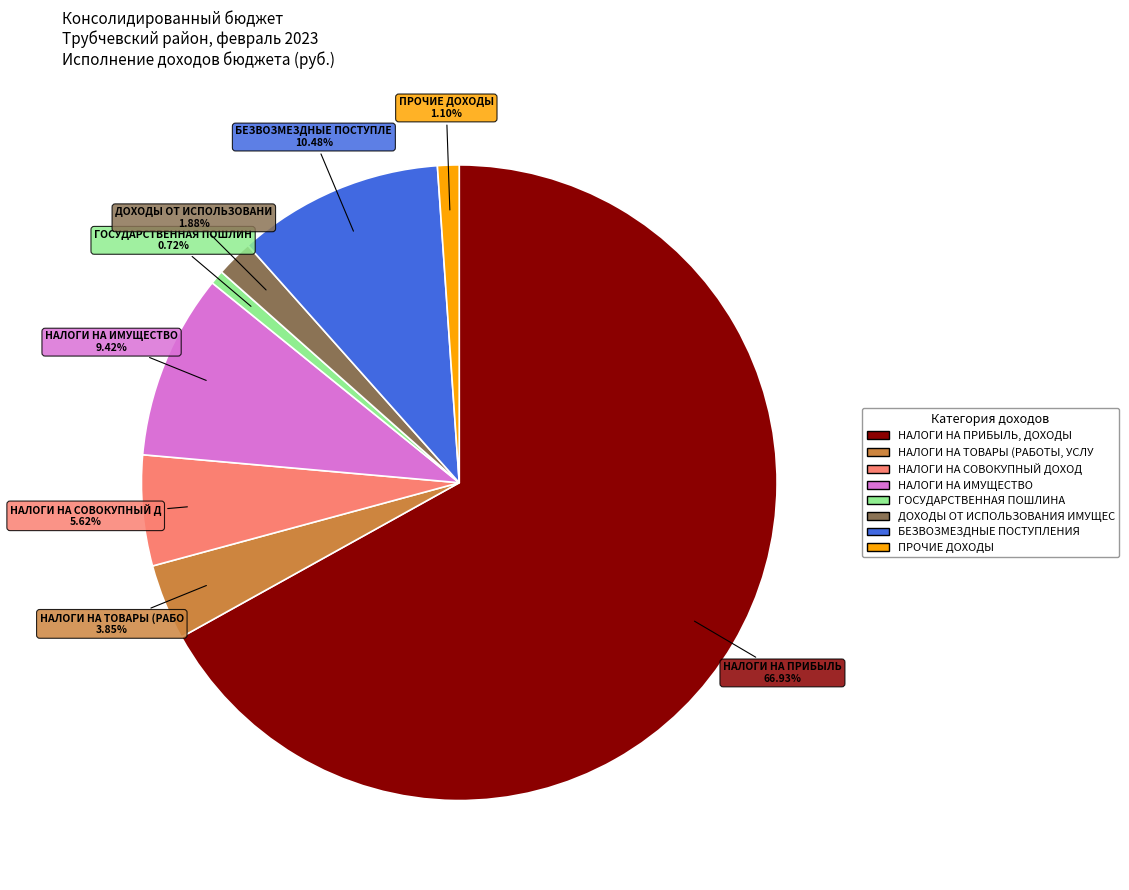

Is there a majority slice in this chart?

Yes